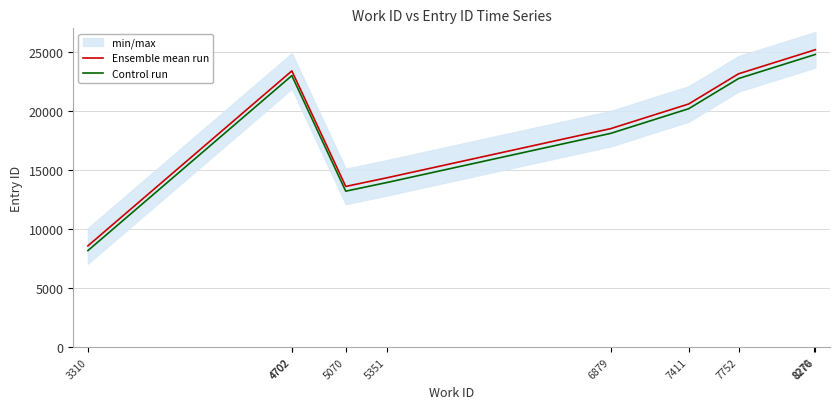

How many data points does each series have?

10